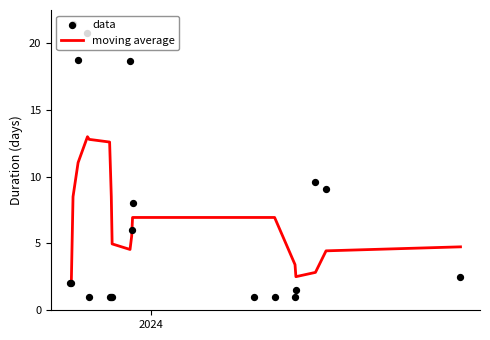

What is the highest value of the moving average series?

13.0